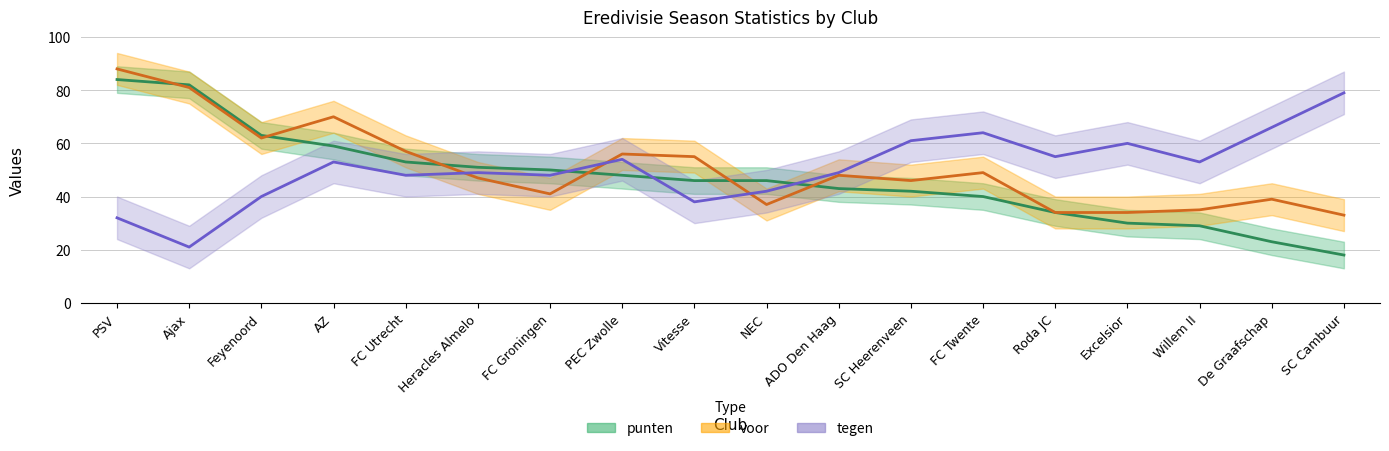

Is this an area chart (filled region under the line)?

No